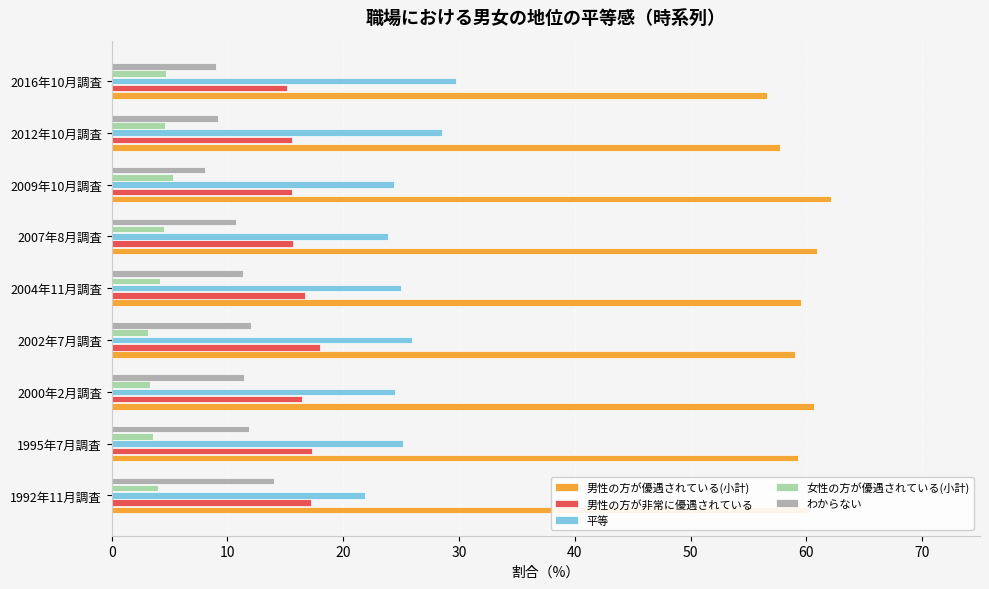

What is the spread (max minus min) of values at 2009年10月調査?

56.8